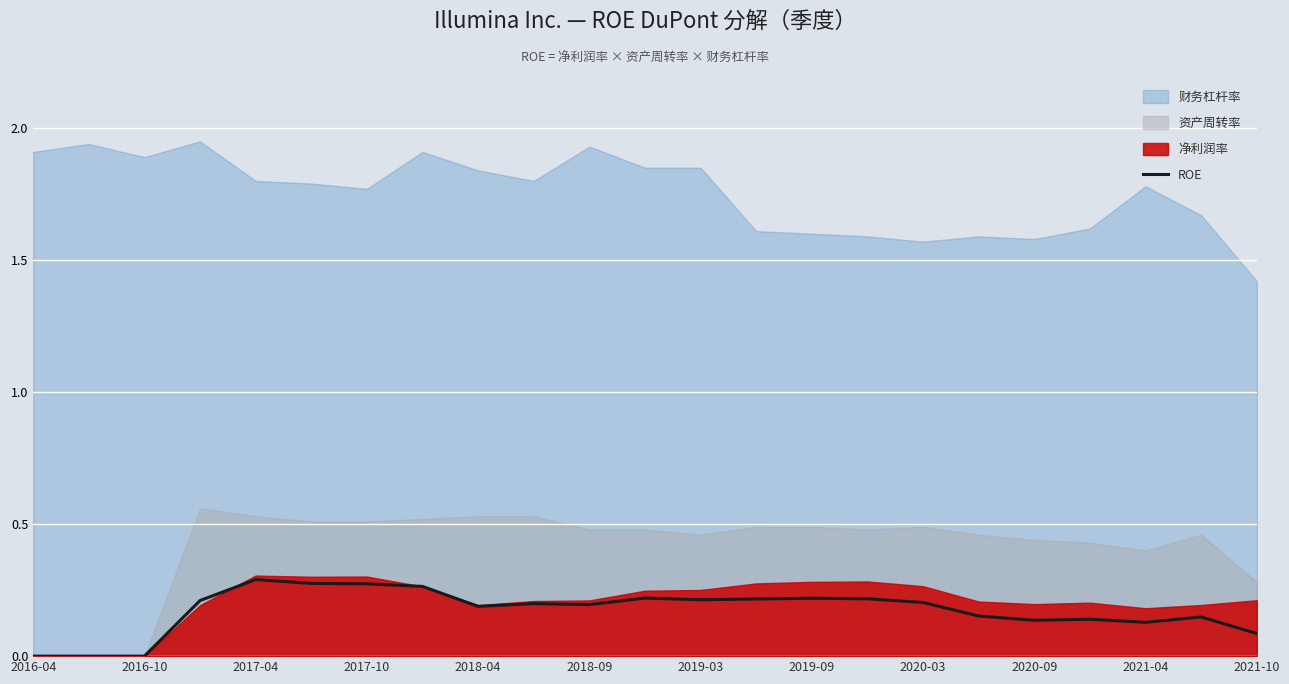

Is it true that ROE equals 0.1 at 2017-04?

False